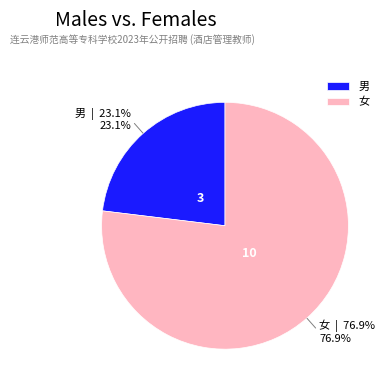

Which category accounts for the majority?

女